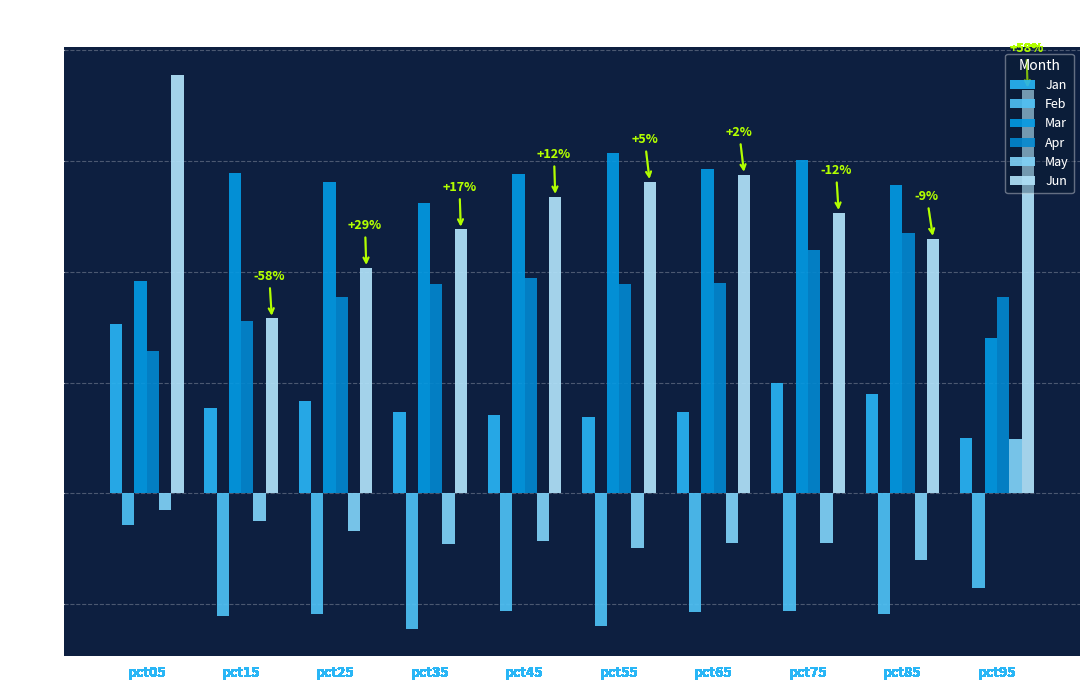

Where is Mar nearest to the value 0?

pct95